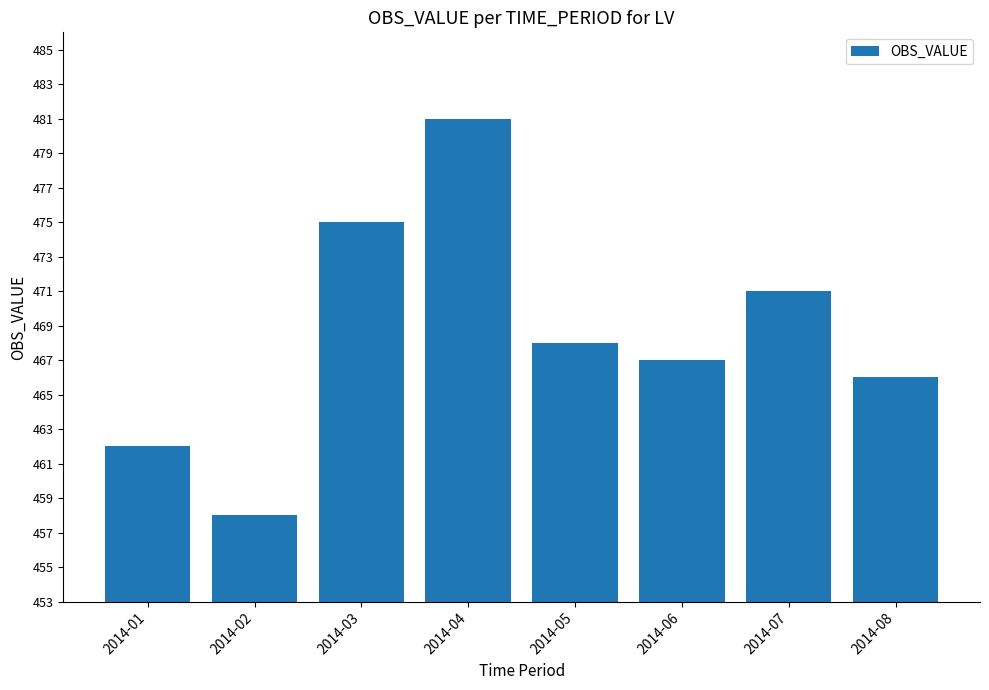

What is the sum of all values?

3748